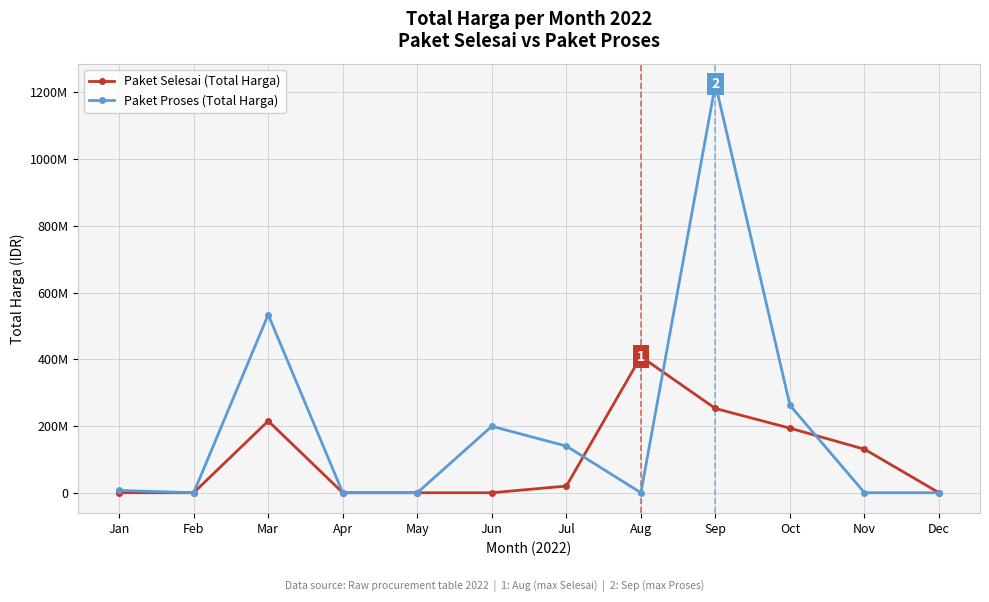

Between May and Aug, which series saw the biggest shift?

Paket Selesai (Total Harga)